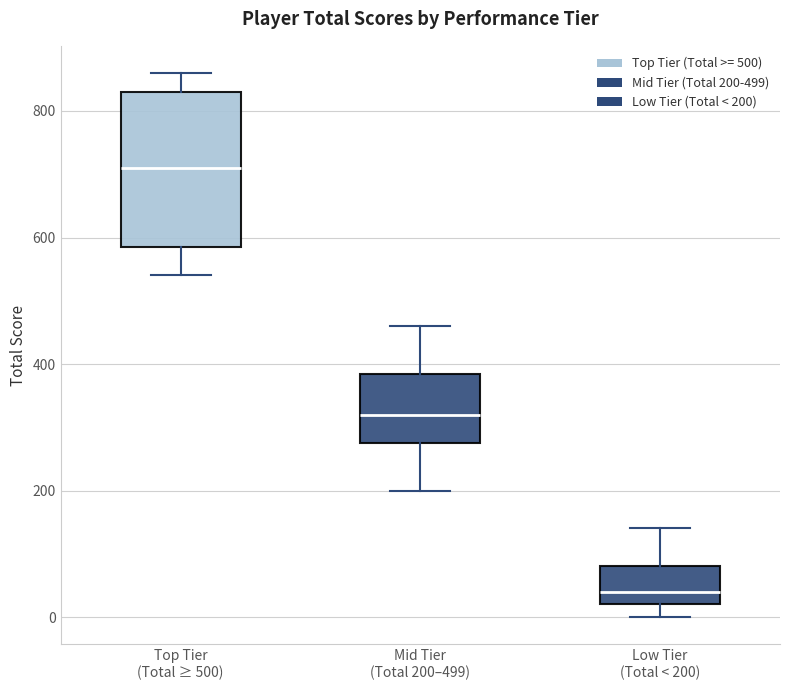

Reading left to right, read every box against the y-axis: the position of its median line, the range the box covers, and the ends of its whiskers. The values are not printed on the chart, so give them approximately, as read against the axis.

Top Tier (Total ≥ 500): median 720, box 580 to 840, whiskers 540 to 860
Mid Tier (Total 200–499): median 320, box 280 to 380, whiskers 200 to 460
Low Tier (Total < 200): median 40, box 20 to 80, whiskers 0 to 140